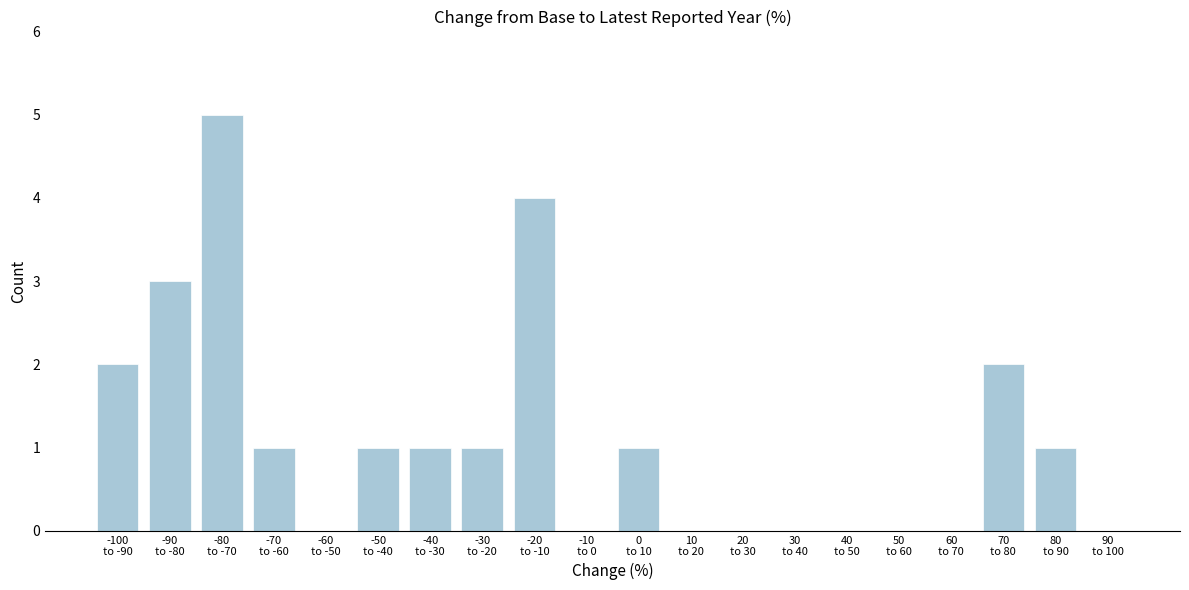

What is the sum of all values?

22